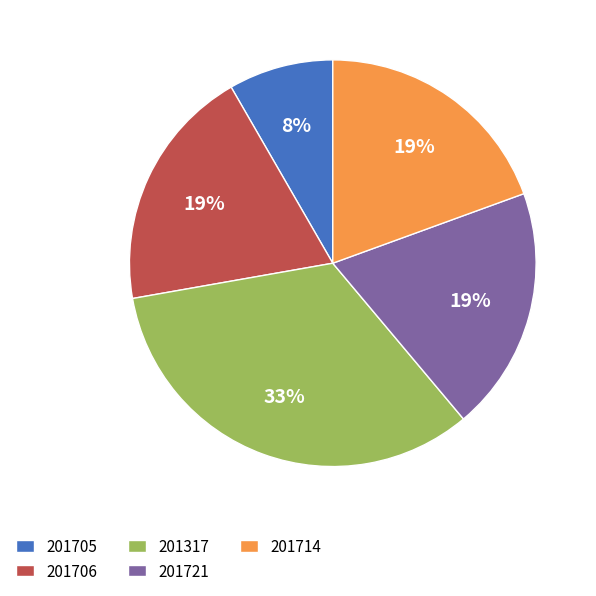

Approximately how many times larger is the value at 201714 compared to 201721?

1.0